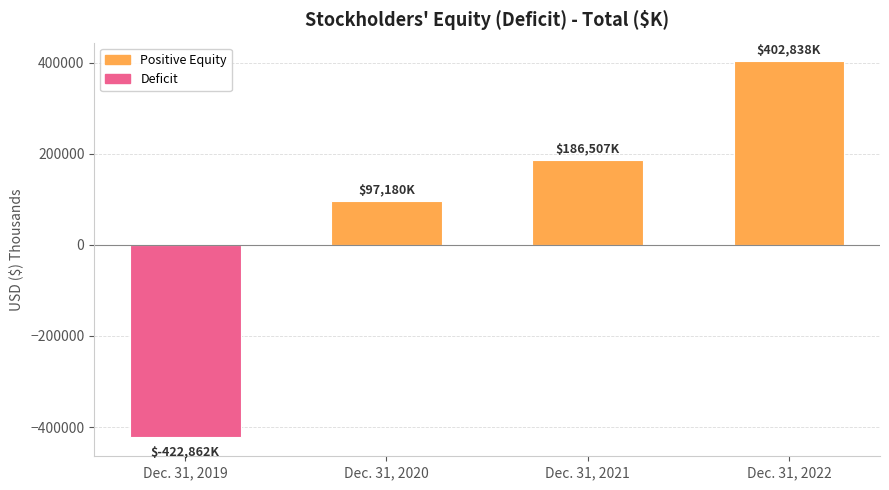

Which label corresponds to the smallest value in the chart?

Dec. 31, 2019